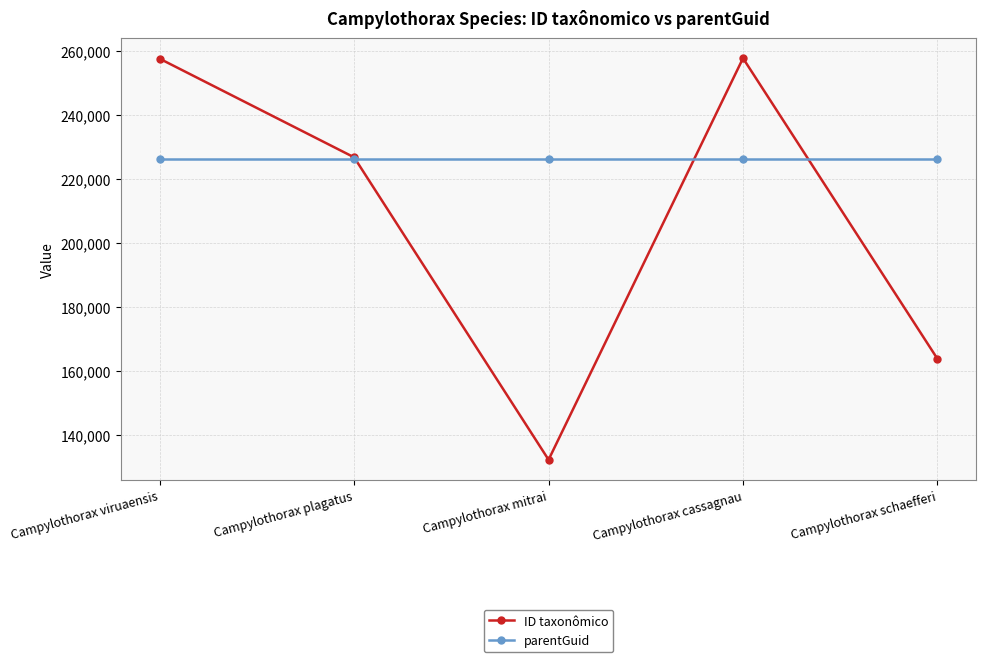

True or false: ID taxonômico has a value of 226835 at Campylothorax plagatus.

True